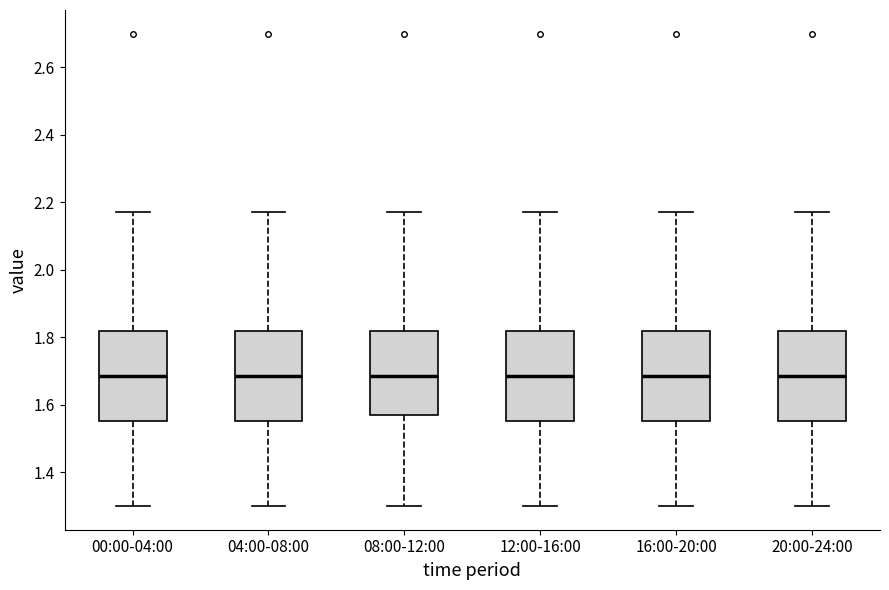

Reading left to right, transcribe this box plot: for each box, give where its median line is, the range the box spans, and where its two whiskers end, as read against the y-axis. The values are not printed on the chart, so give them approximately, as read against the axis.

00:00-04:00: median 1.68, box 1.56 to 1.82, whiskers 1.30 to 2.18
04:00-08:00: median 1.68, box 1.56 to 1.82, whiskers 1.30 to 2.18
08:00-12:00: median 1.68, box 1.58 to 1.82, whiskers 1.30 to 2.18
12:00-16:00: median 1.68, box 1.56 to 1.82, whiskers 1.30 to 2.18
16:00-20:00: median 1.68, box 1.56 to 1.82, whiskers 1.30 to 2.18
20:00-24:00: median 1.68, box 1.56 to 1.82, whiskers 1.30 to 2.18